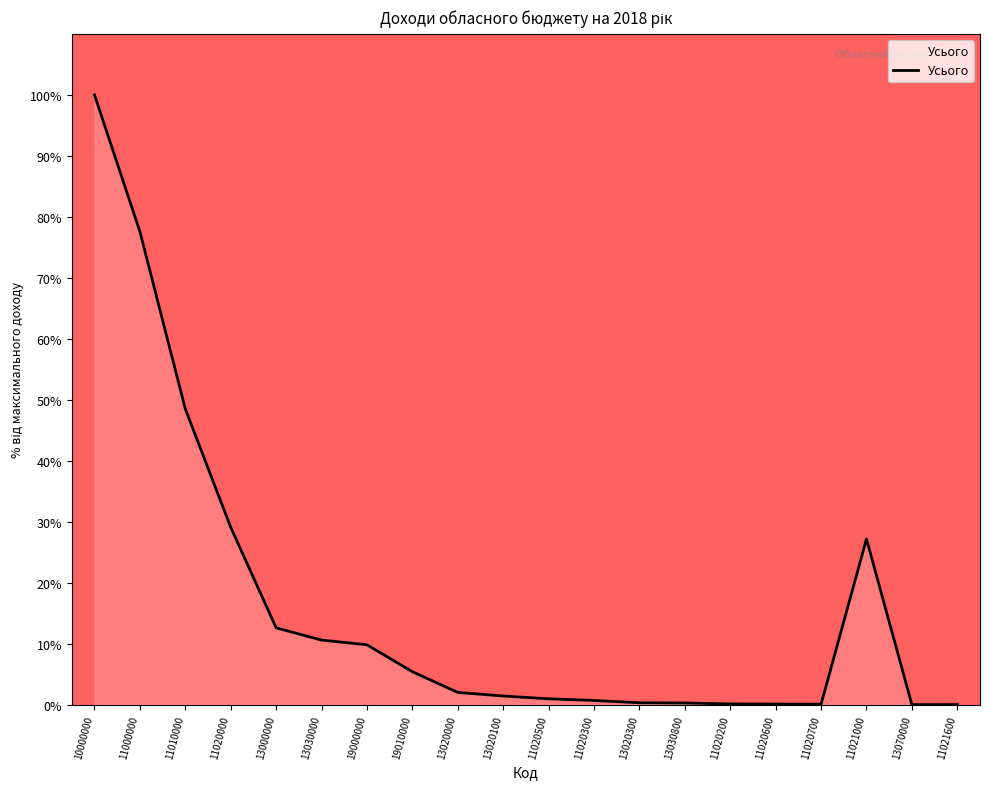

Read the value at 11010000.

48.5